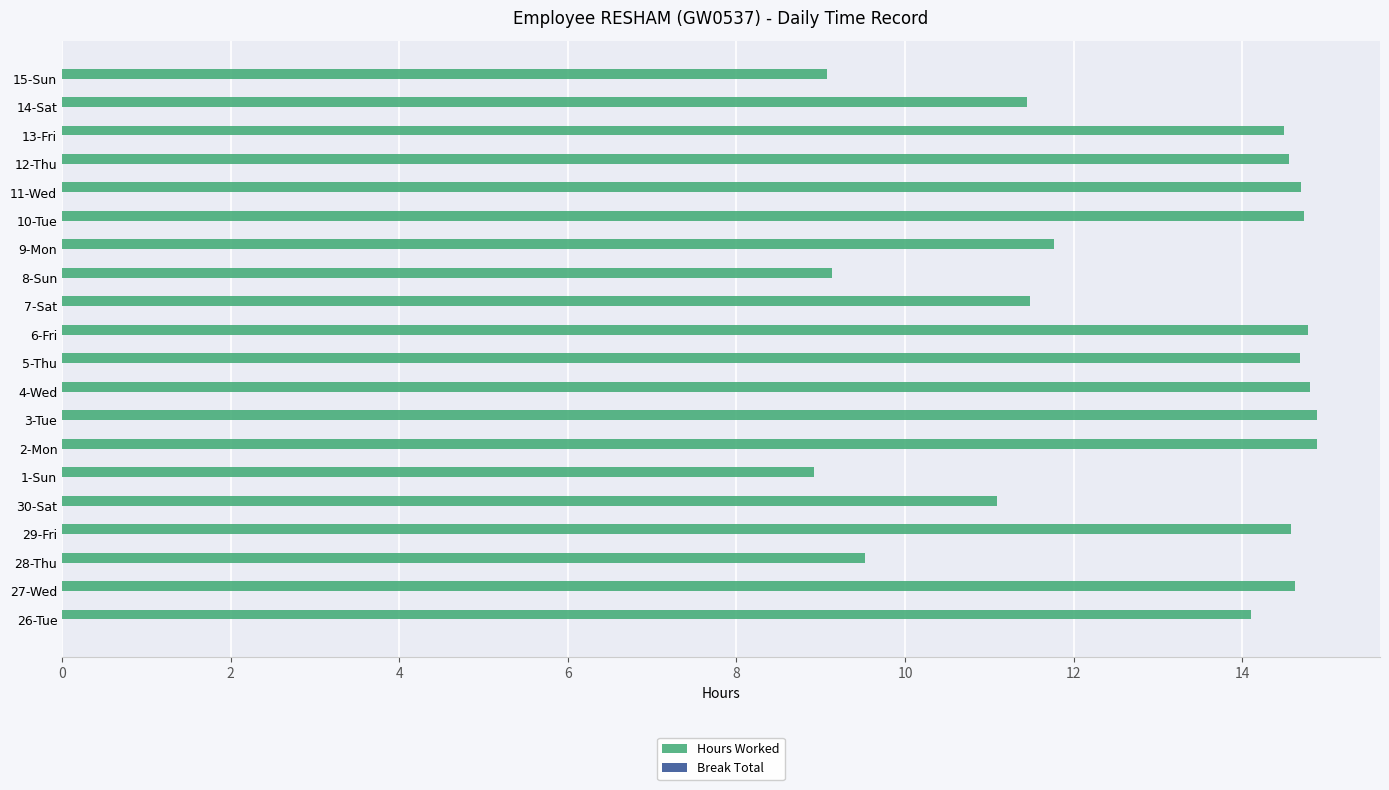

What is the ratio of the value at 28-Thu to the value at 10-Tue?

0.6